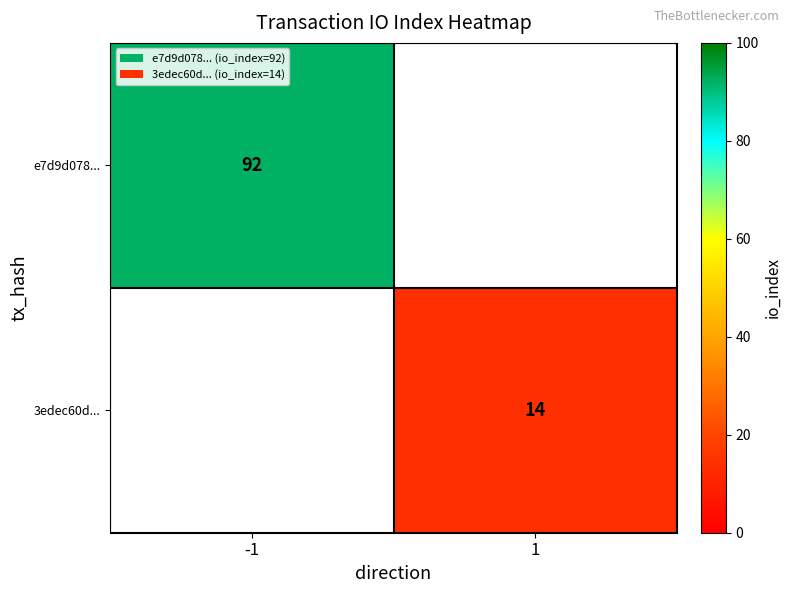

The 3edec60d... series shows 14 at 1. True or false?

True